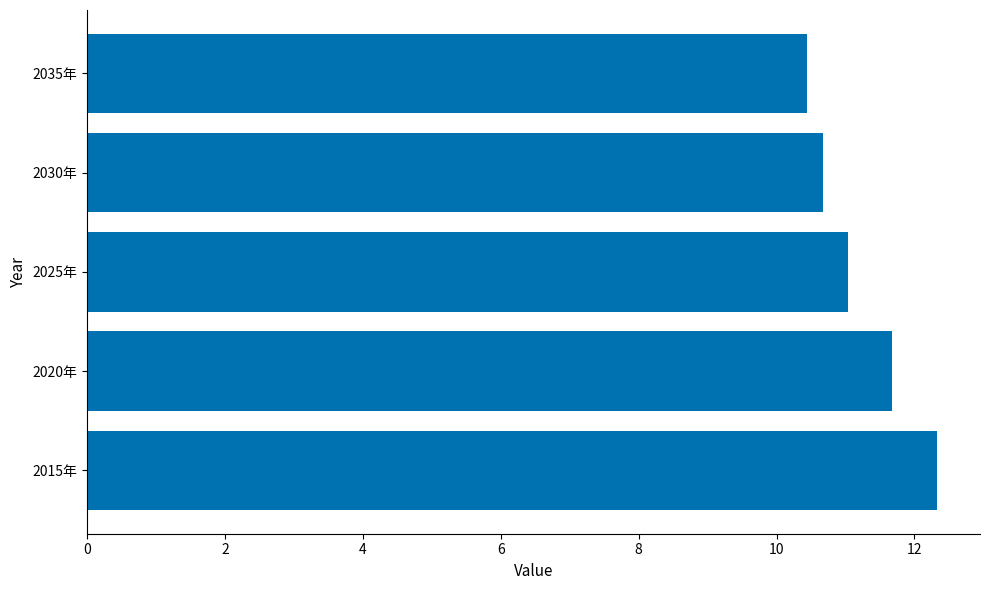

At which category does the chart reach its minimum across all series?

2035年